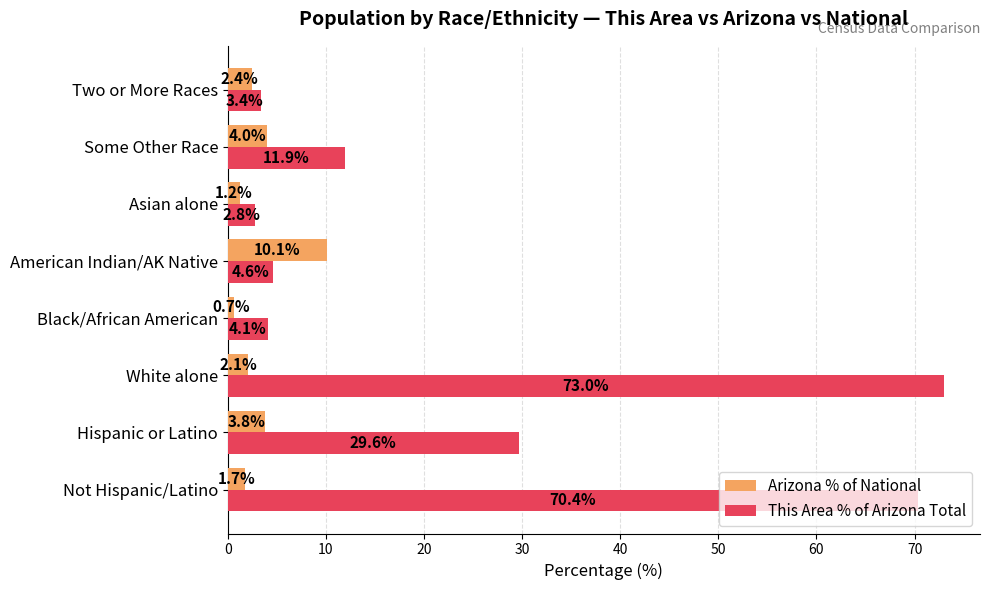

At which category does the chart reach its minimum across all series?

Black/African American